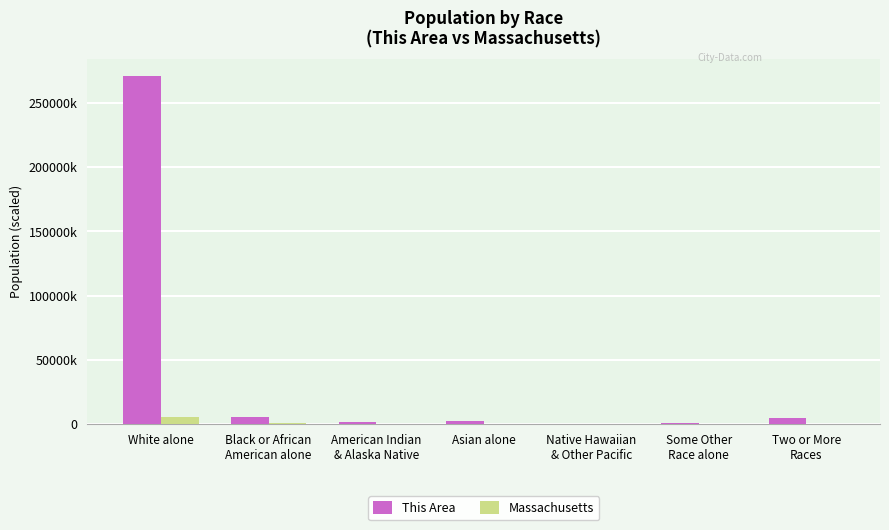

Are the bars grouped side by side (vs. stacked)?

Yes